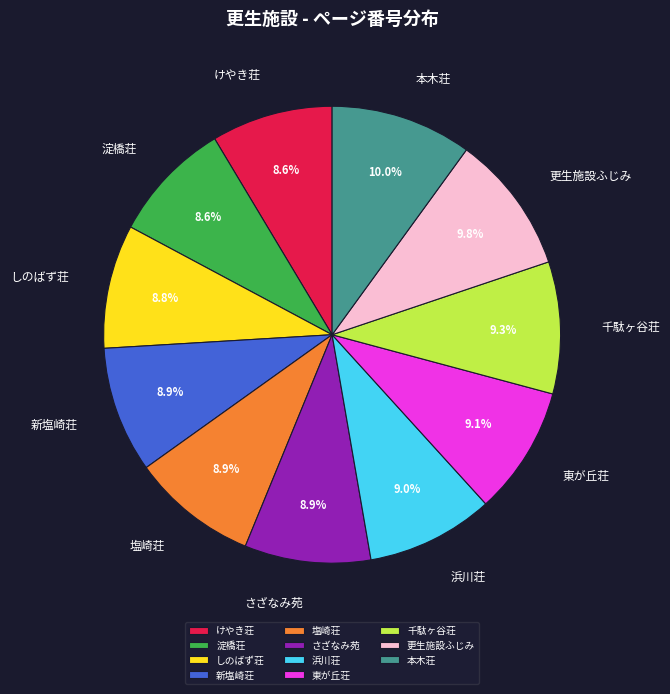

How many segments does this pie chart have?

11